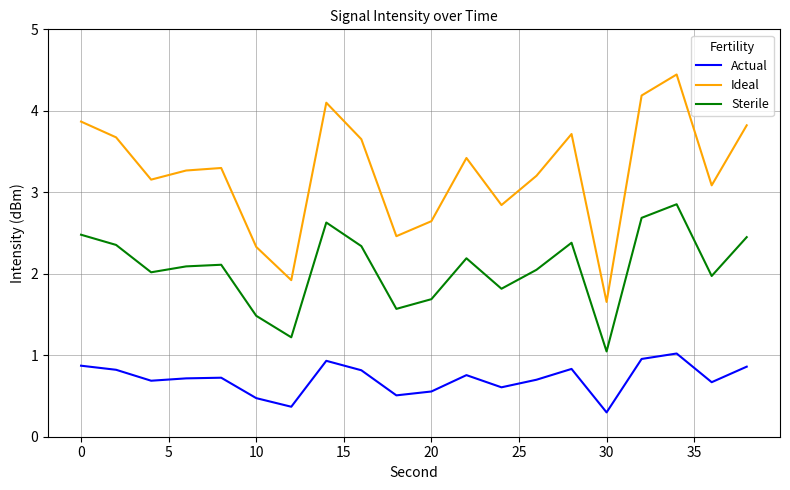

List the series in order of their overall mean, highest first.

Ideal, Sterile, Actual